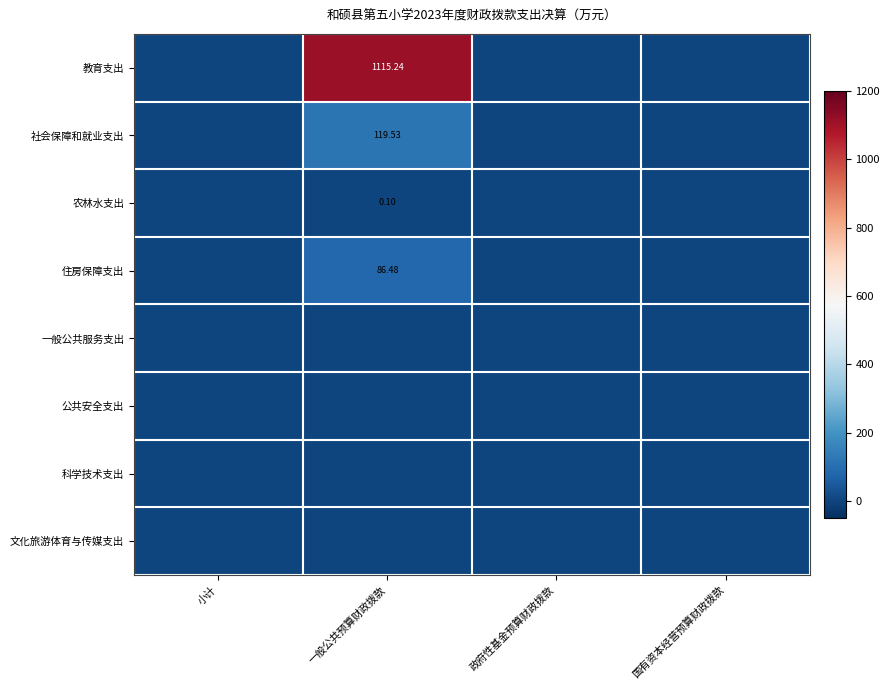

At 一般公共预算财政拨款, list the series in order from smallest to largest.

一般公共服务支出, 公共安全支出, 科学技术支出, 文化旅游体育与传媒支出, 农林水支出, 住房保障支出, 社会保障和就业支出, 教育支出